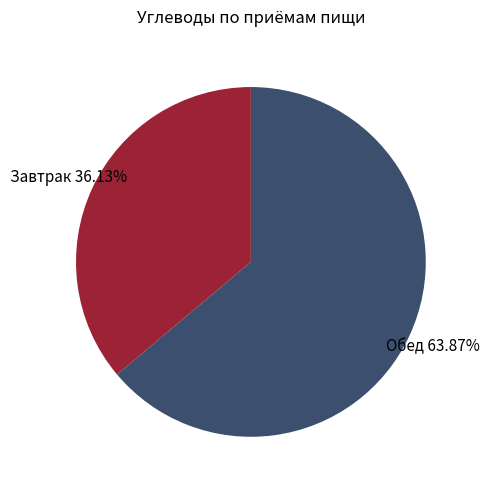

Is the sum of Завтрак and Обед greater than half?

Yes